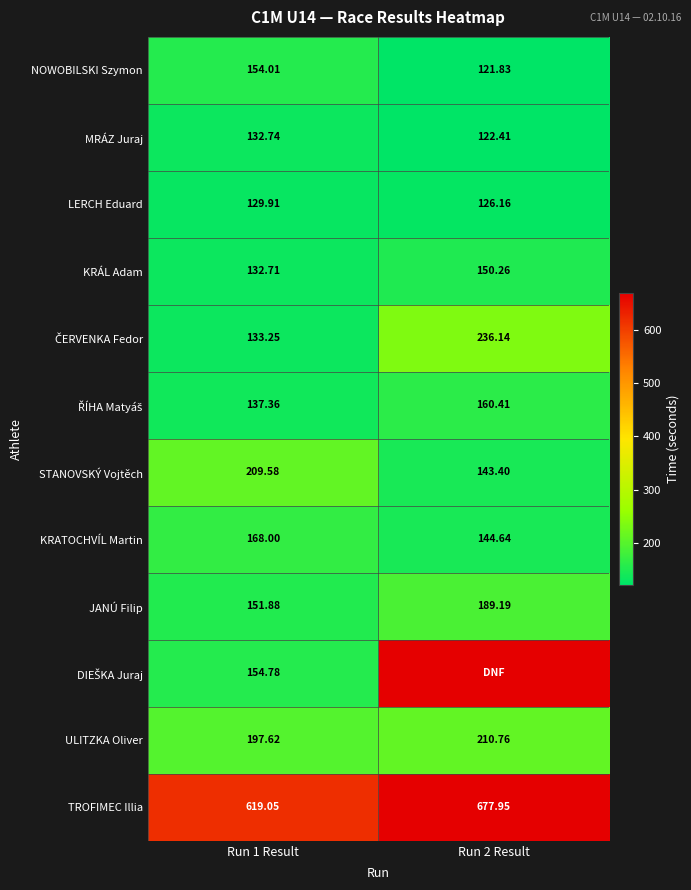

Is the value of ULITZKA Oliver at Run 2 Result greater than the value of TROFIMEC Illia at Run 2 Result?

No